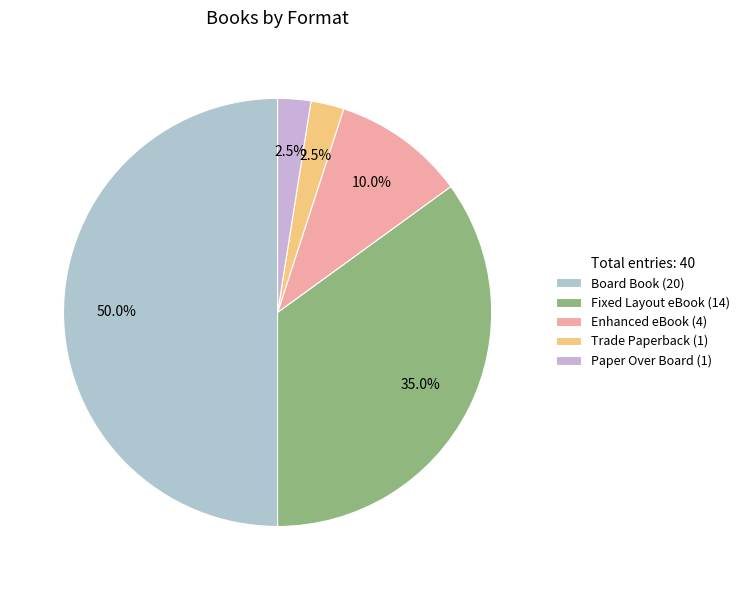

How much of the chart is everything except Fixed Layout eBook?

65.0%